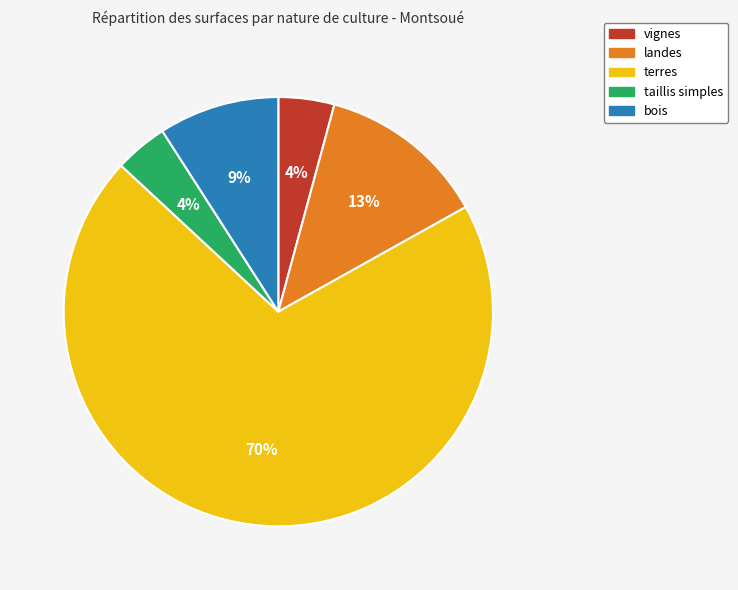

To the nearest percent, what is the average slice percentage?

20%